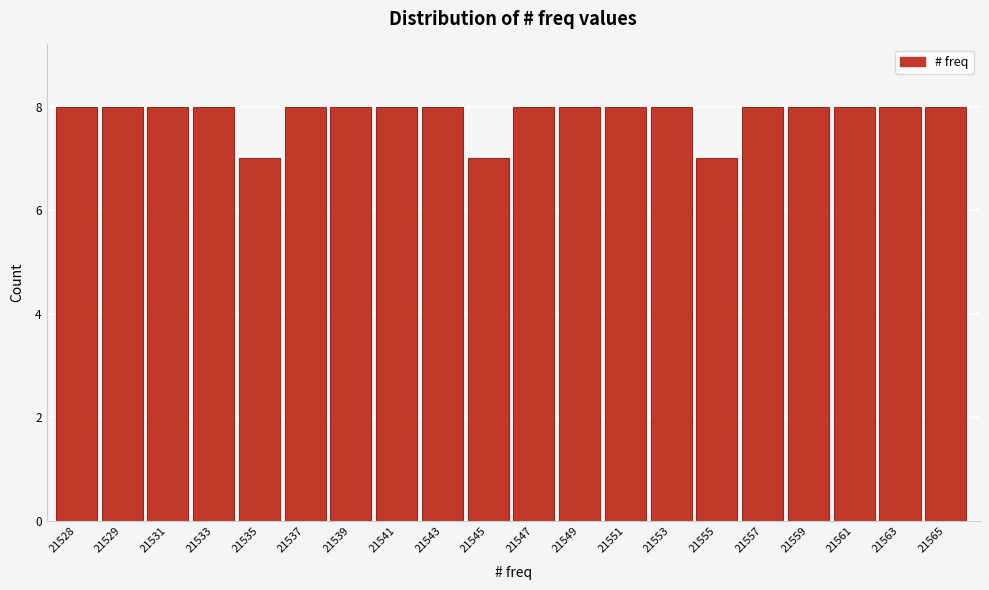

Reading left to right, what are all the values shown in this chart?

8	8	8	8	7	8	8	8	8	7	8	8	8	8	7	8	8	8	8	8